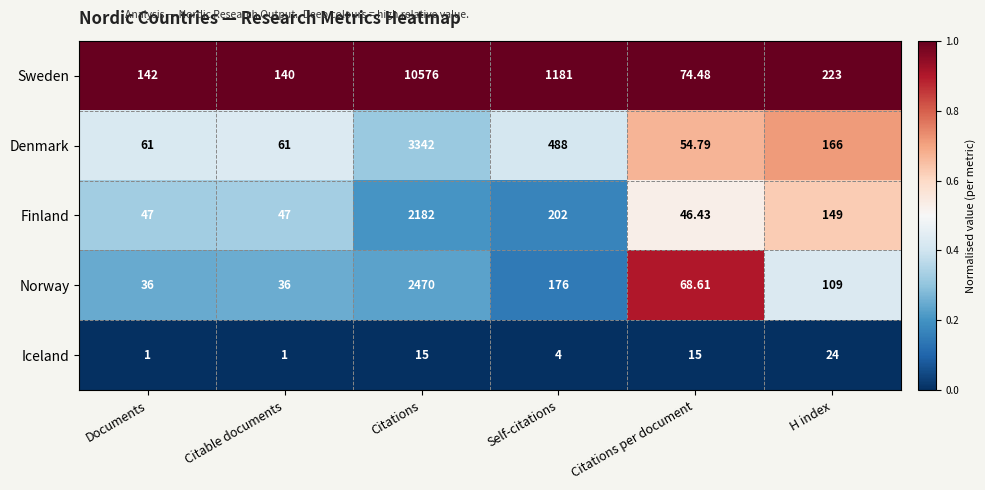

Rank the categories by Sweden value from lowest to highest.

Citations per document, Citable documents, Documents, H index, Self-citations, Citations